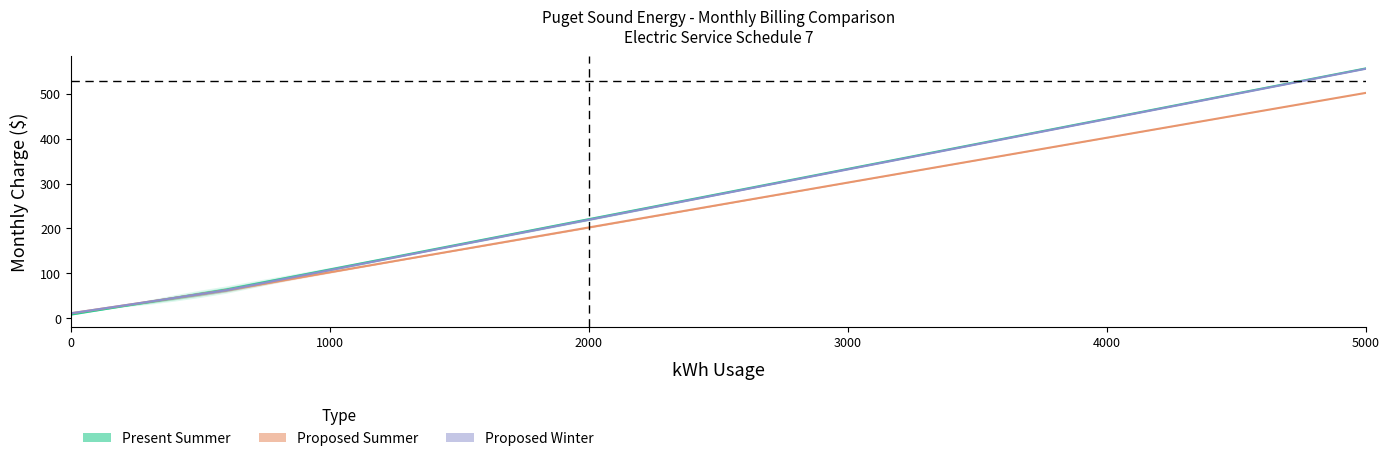

True or false: Proposed Summer has more than 1 points higher than both neighbors.

False